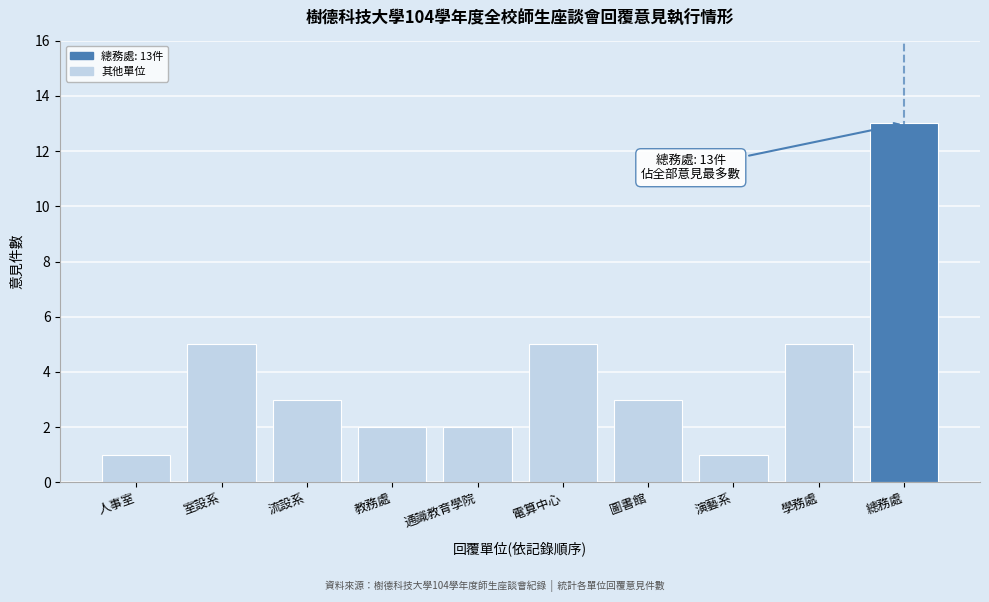

Reading left to right, extract all data points from this chart.

1	5	3	2	2	5	3	1	5	13